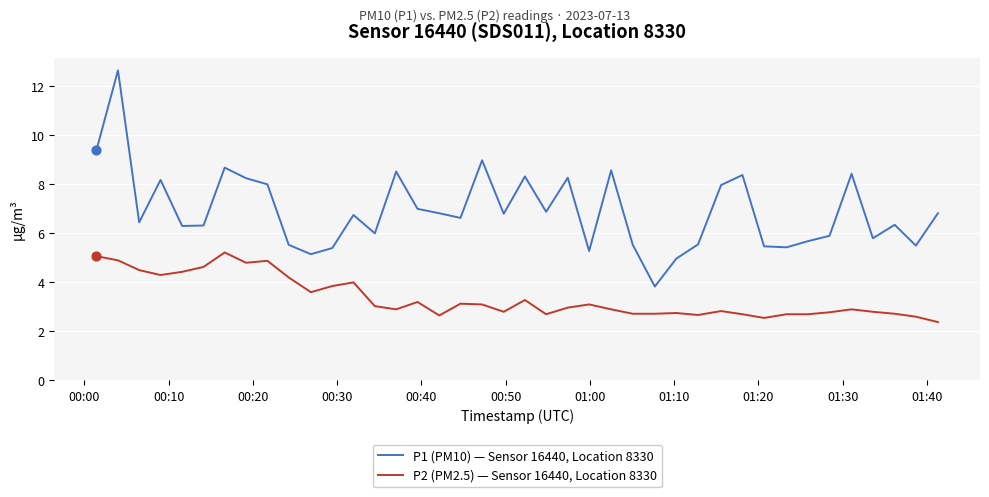

Which series has the largest range (max minus min)?

P1 (PM10) — Sensor 16440, Location 8330